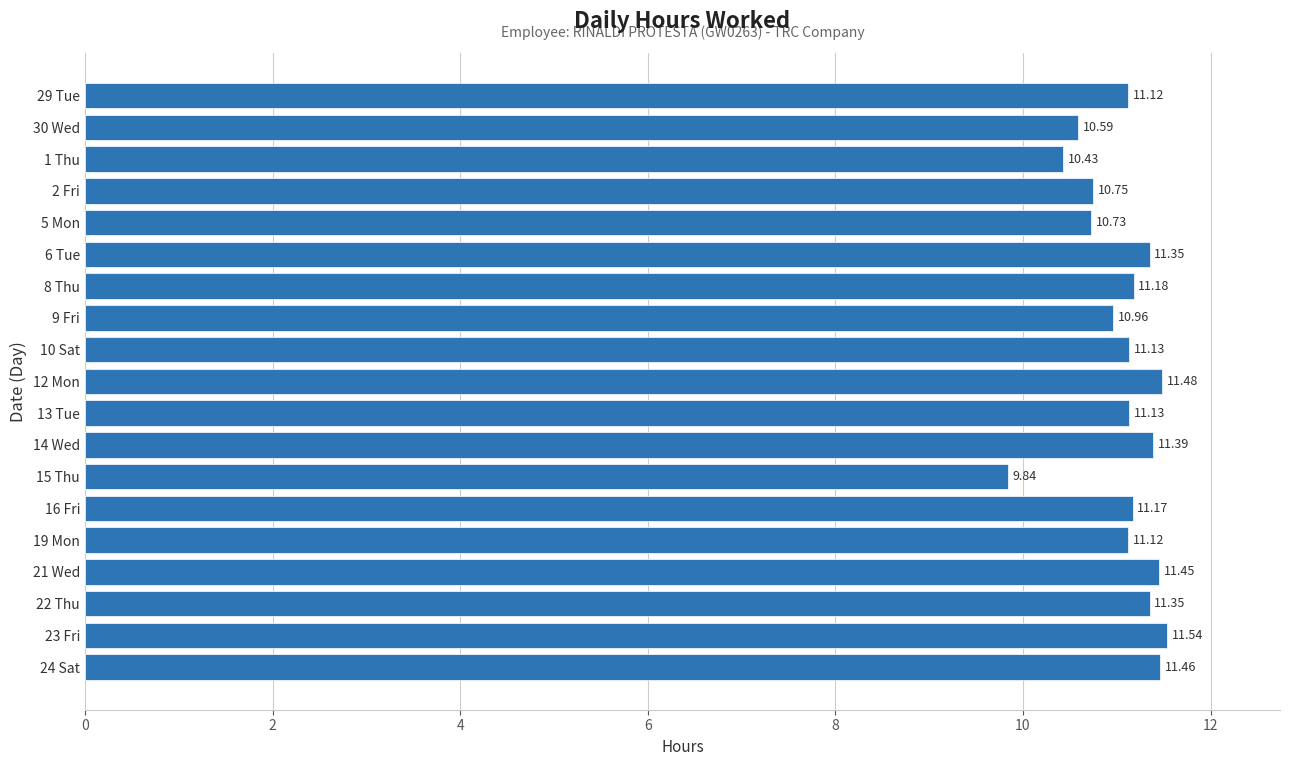

What is the sum of the values at 5 Mon and 8 Thu?

21.9